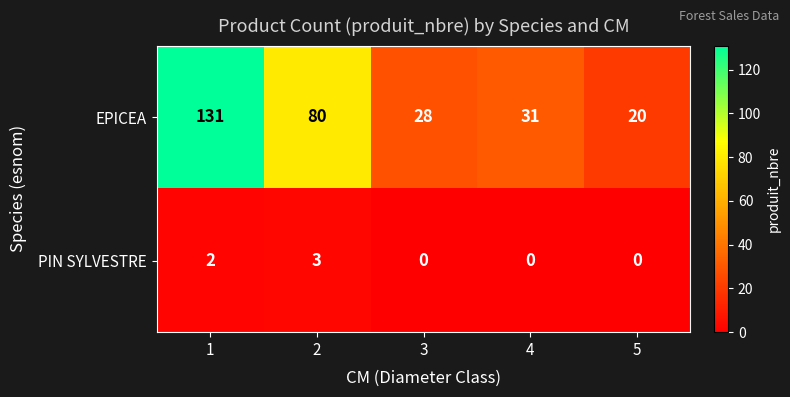

Reading left to right, transcribe all the data shown in this chart.

EPICEA: 1=131	2=80	3=28	4=31	5=20
PIN SYLVESTRE: 1=2	2=3	3=0	4=0	5=0